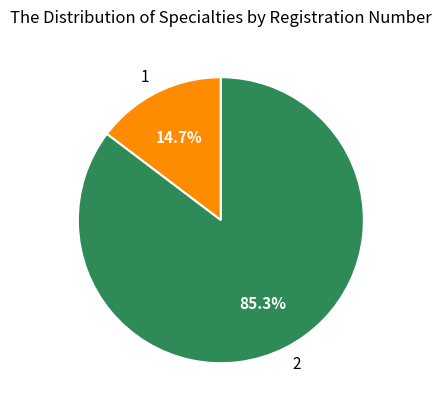

Does any single category account for the majority?

Yes